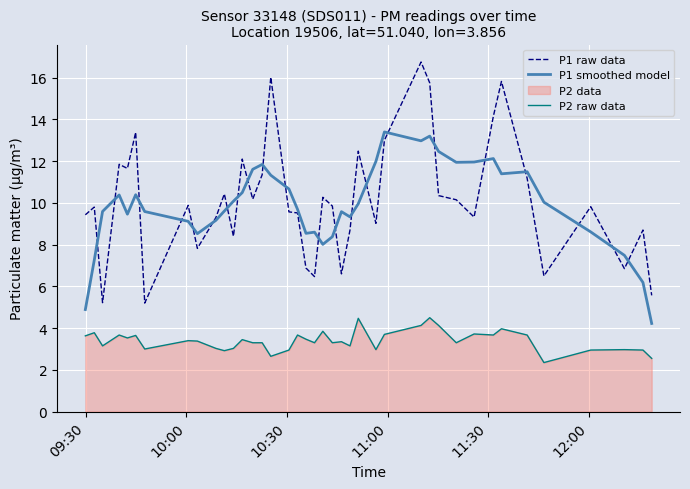

What is the smallest value displayed?

2.4